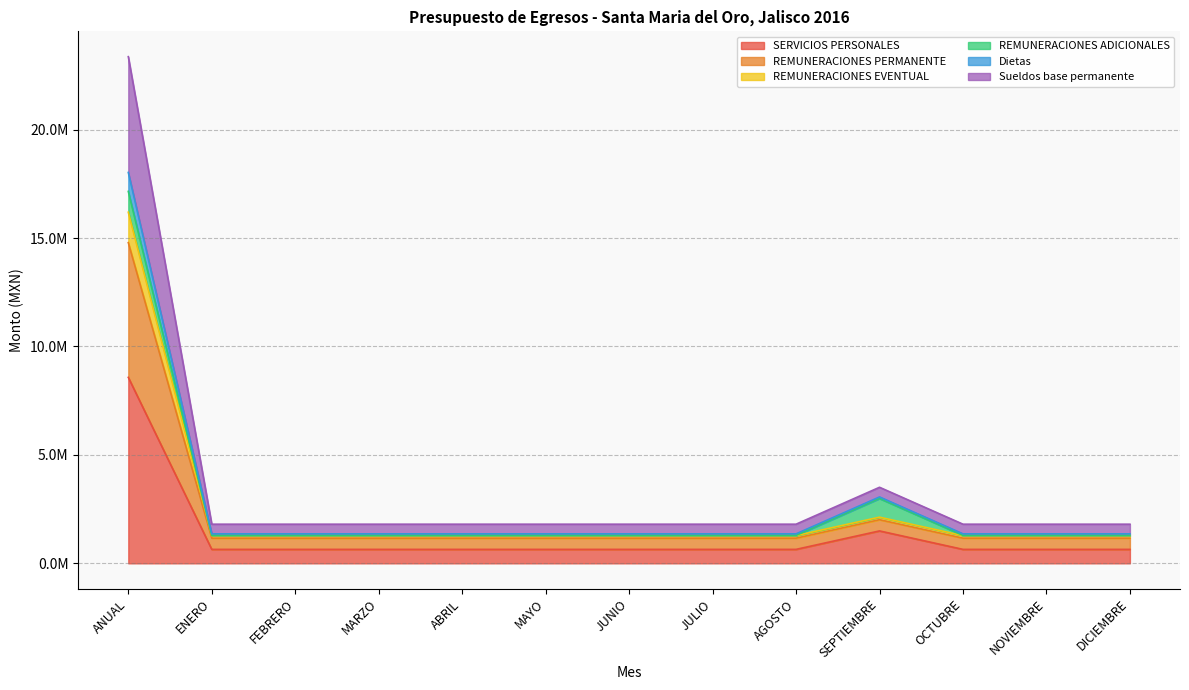

At which label does Dietas reach its peak?

ANUAL